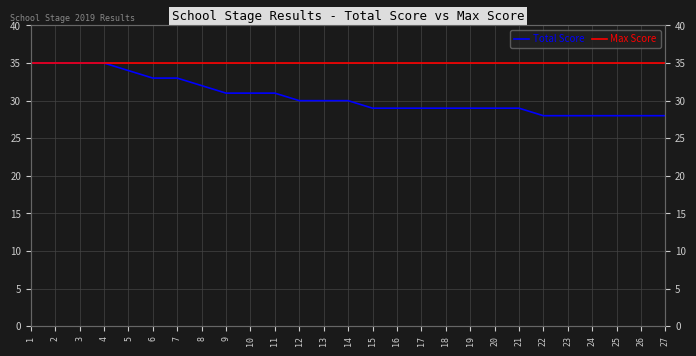

Which series has the widest spread of values?

Total Score